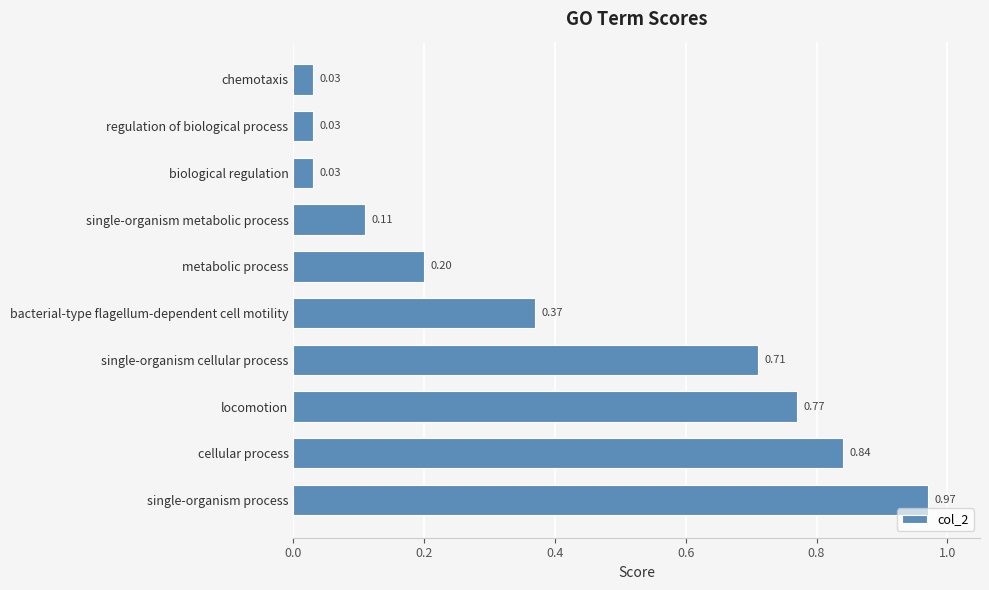

Between chemotaxis and single-organism process, which is larger?

single-organism process